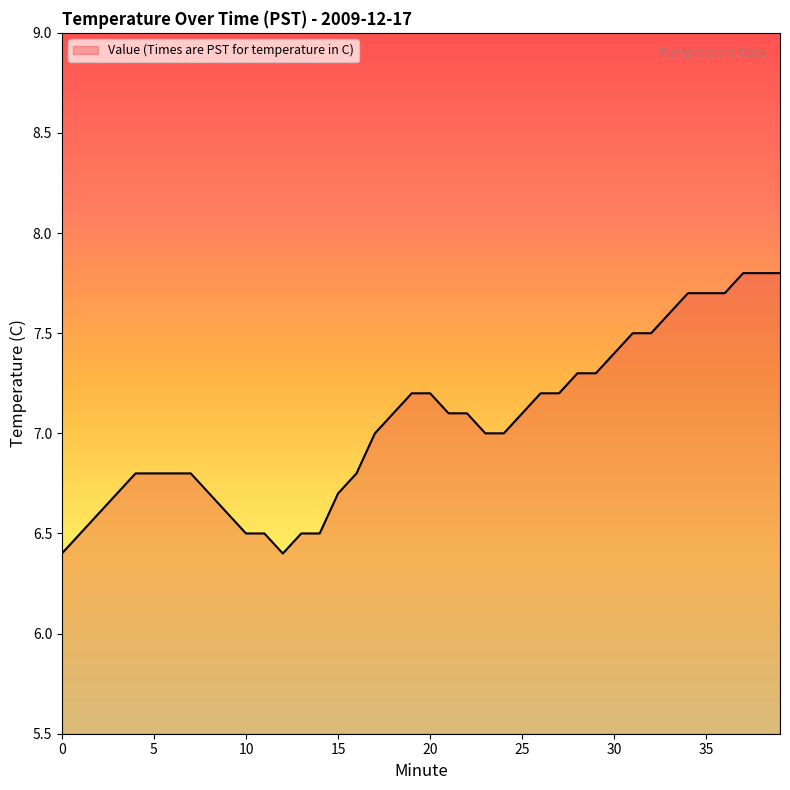

What is the maximum value shown in the chart?

7.8